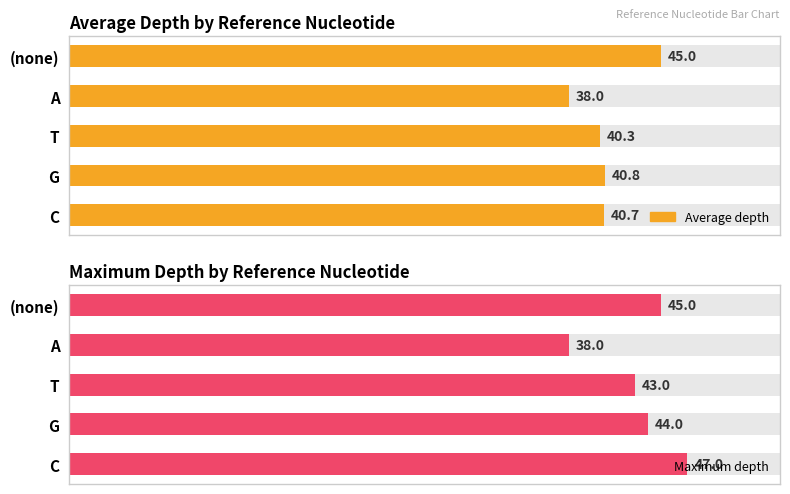

Is the value of Average depth at 3 greater than the value of Maximum depth at 0?

No